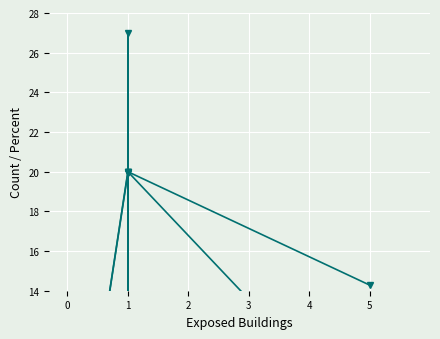

What is the average value of the Percent (Town) series?

4.6